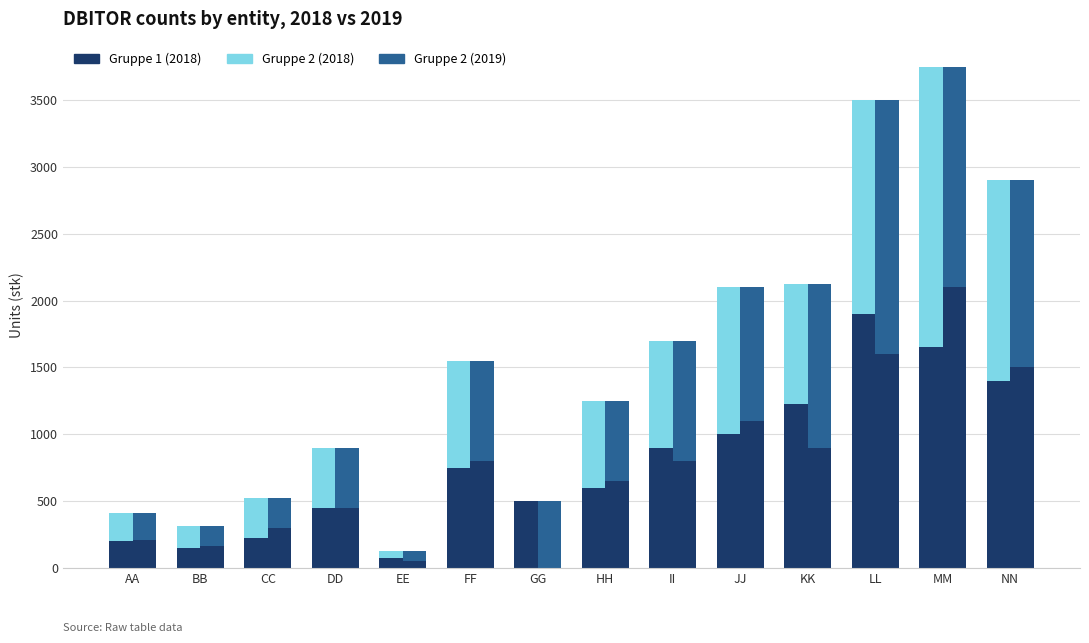

What position from the left is FF?

6